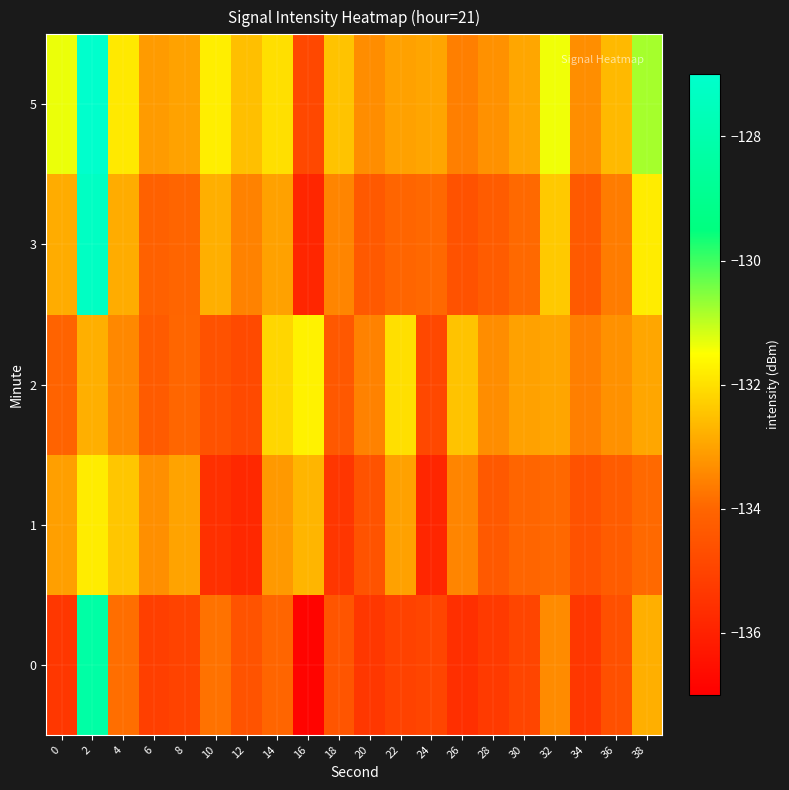

Reading left to right, extract all data points from this chart.

0: 0=-135.4	2=-128.3	4=-133.9	6=-135.1	8=-135.0	10=-133.8	12=-134.5	14=-134.0	16=-136.9	18=-134.5	20=-135.3	22=-135.0	24=-135.0	26=-135.6	28=-135.3	30=-134.9	32=-133.4	34=-135.3	36=-134.6	38=-132.8
1: 0=-133.1	2=-131.8	4=-132.4	6=-133.3	8=-133.0	10=-135.6	12=-135.8	14=-133.2	16=-132.7	18=-135.4	20=-134.5	22=-133.0	24=-135.9	26=-133.5	28=-134.3	30=-134.0	32=-134.0	34=-134.6	36=-134.3	38=-133.9
2: 0=-134.1	2=-132.8	4=-133.4	6=-134.3	8=-134.0	10=-134.6	12=-134.8	14=-132.2	16=-131.7	18=-134.4	20=-133.5	22=-132.0	24=-134.9	26=-132.5	28=-133.3	30=-133.0	32=-133.0	34=-133.6	36=-133.3	38=-132.9
3: 0=-132.9	2=-127.3	4=-132.9	6=-134.1	8=-134.0	10=-132.8	12=-133.5	14=-133.0	16=-135.9	18=-133.5	20=-134.3	22=-134.0	24=-134.0	26=-134.6	28=-134.3	30=-133.9	32=-132.4	34=-134.3	36=-133.6	38=-131.8
5: 0=-131.4	2=-126.3	4=-131.9	6=-133.1	8=-133.0	10=-131.8	12=-132.5	14=-132.0	16=-134.9	18=-132.5	20=-133.3	22=-133.0	24=-133.0	26=-133.6	28=-133.3	30=-132.9	32=-131.4	34=-133.3	36=-132.6	38=-130.8